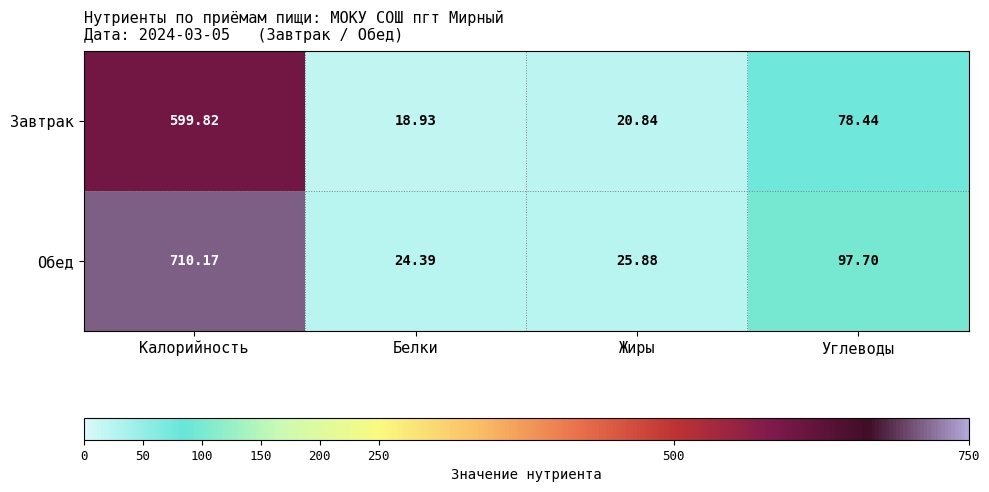

Count the number of categories in the chart.

4